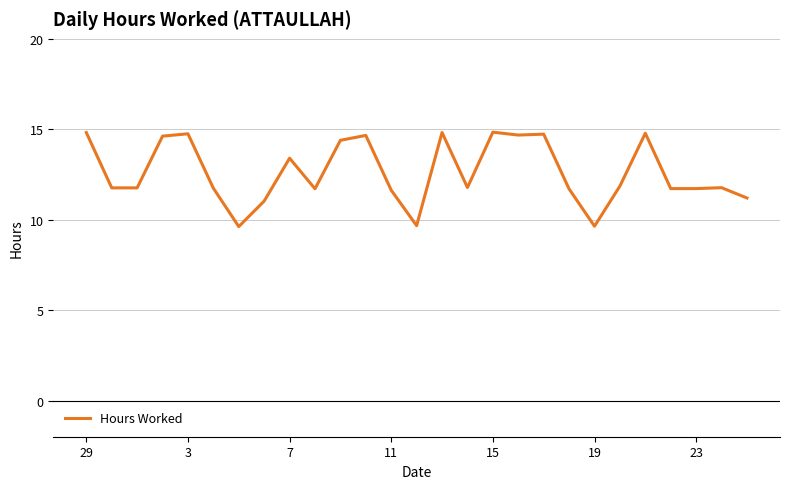

What is the greatest value displayed?

14.8